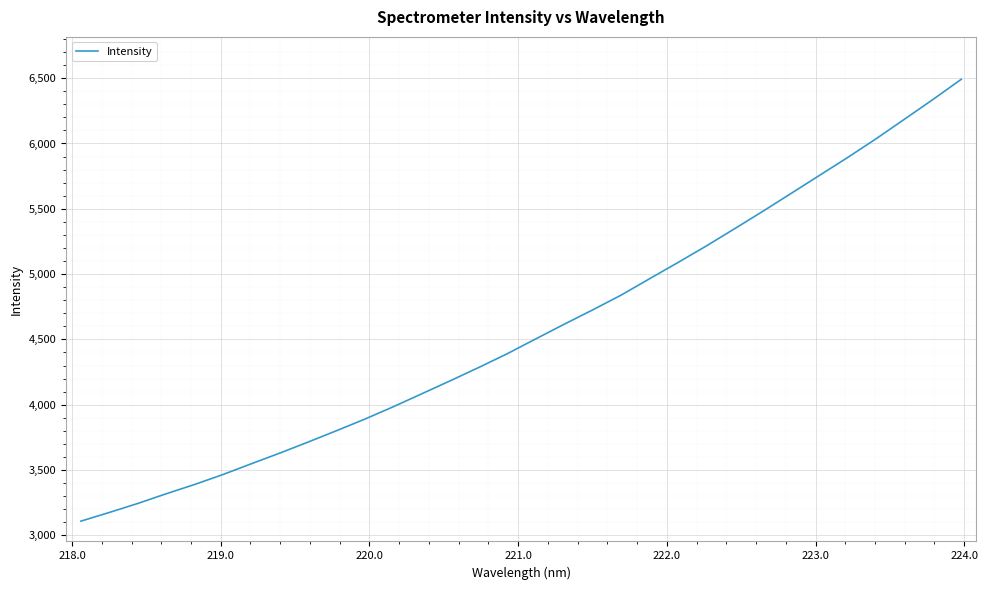

What is the minimum value shown in the chart?

3108.6